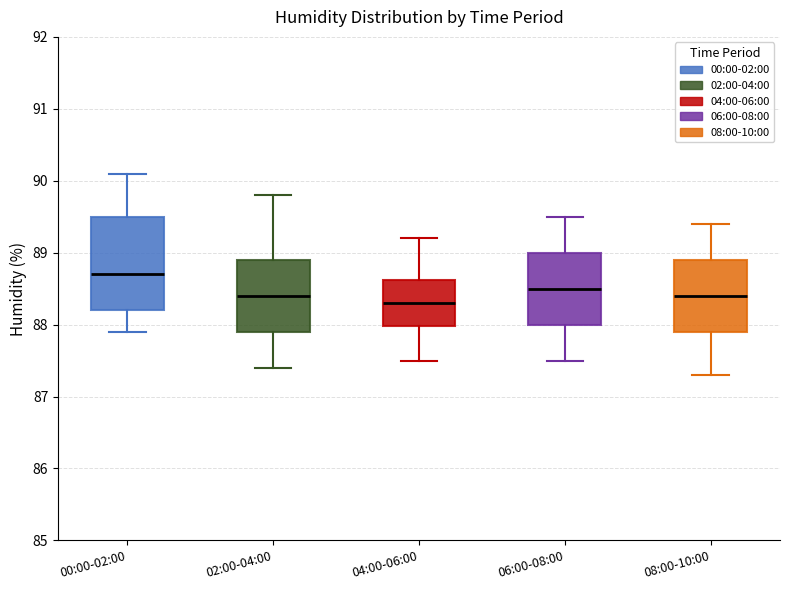

Reading left to right, read every box against the y-axis: the position of its median line, the range the box covers, and the ends of its whiskers. The values are not printed on the chart, so give them approximately, as read against the axis.

00:00-02:00: median 88.7, box 88.2 to 89.5, whiskers 87.9 to 90.1
02:00-04:00: median 88.4, box 87.9 to 88.9, whiskers 87.4 to 89.8
04:00-06:00: median 88.3, box 88.0 to 88.6, whiskers 87.5 to 89.2
06:00-08:00: median 88.5, box 88.0 to 89.0, whiskers 87.5 to 89.5
08:00-10:00: median 88.4, box 87.9 to 88.9, whiskers 87.3 to 89.4